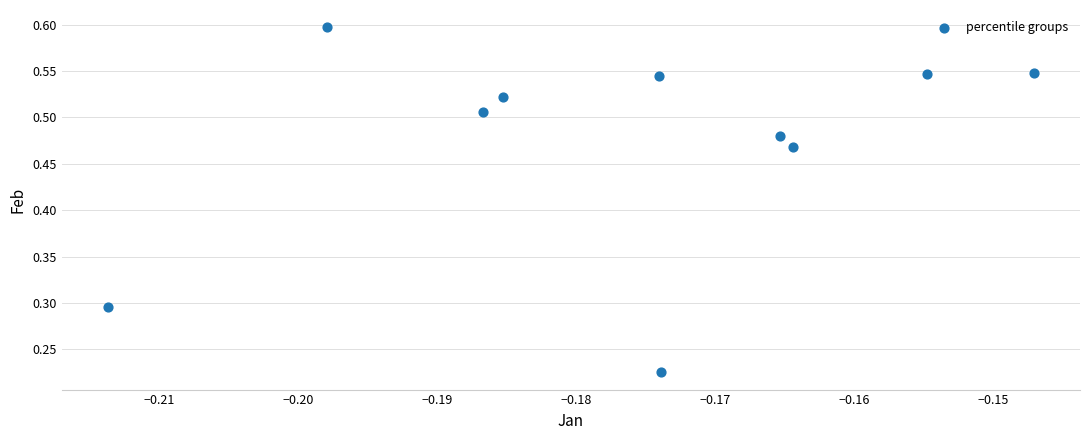

What is the range of Y values (max minus min)?

0.4